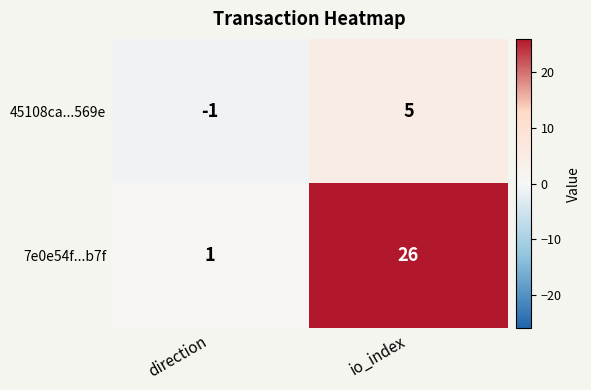

Where is 45108ca...569e nearest to the value 2?

direction